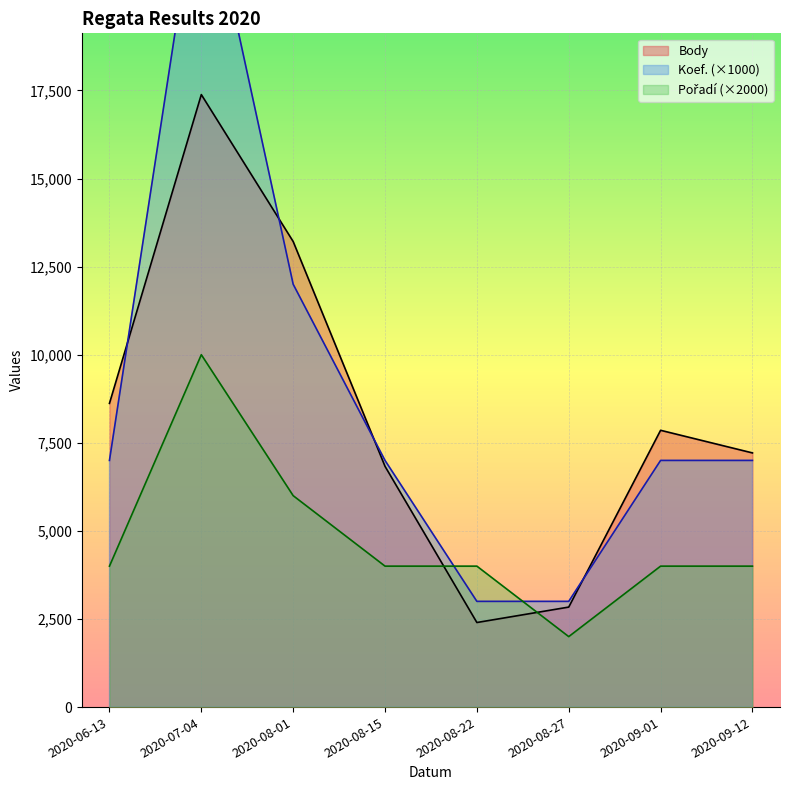

Rank the categories by Body value from highest to lowest.

2020-07-04, 2020-08-01, 2020-06-13, 2020-09-01, 2020-09-12, 2020-08-15, 2020-08-27, 2020-08-22